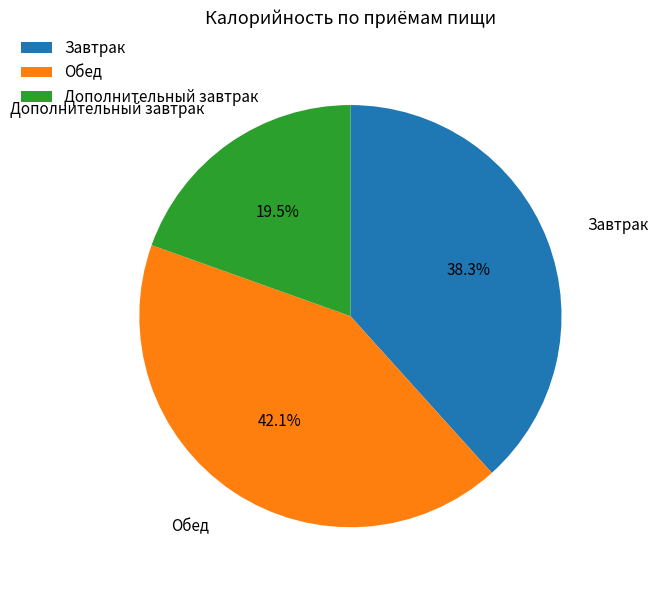

Approximately how many times larger is the value at Обед compared to Завтрак?

1.1